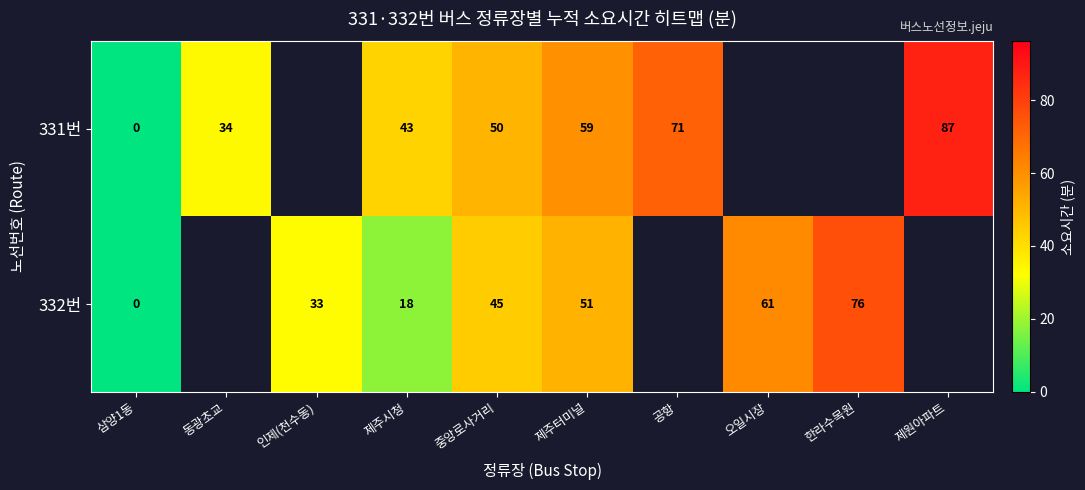

What is the spread (max minus min) of values at 중앙로사거리?

5